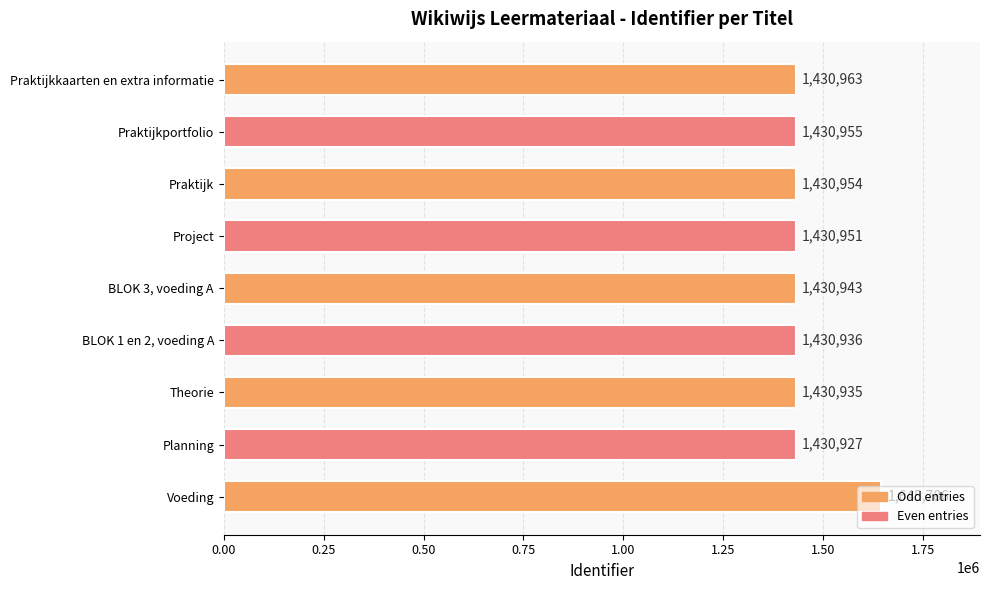

The chart shows a value of 968423 at Praktijkportfolio. True or false?

False